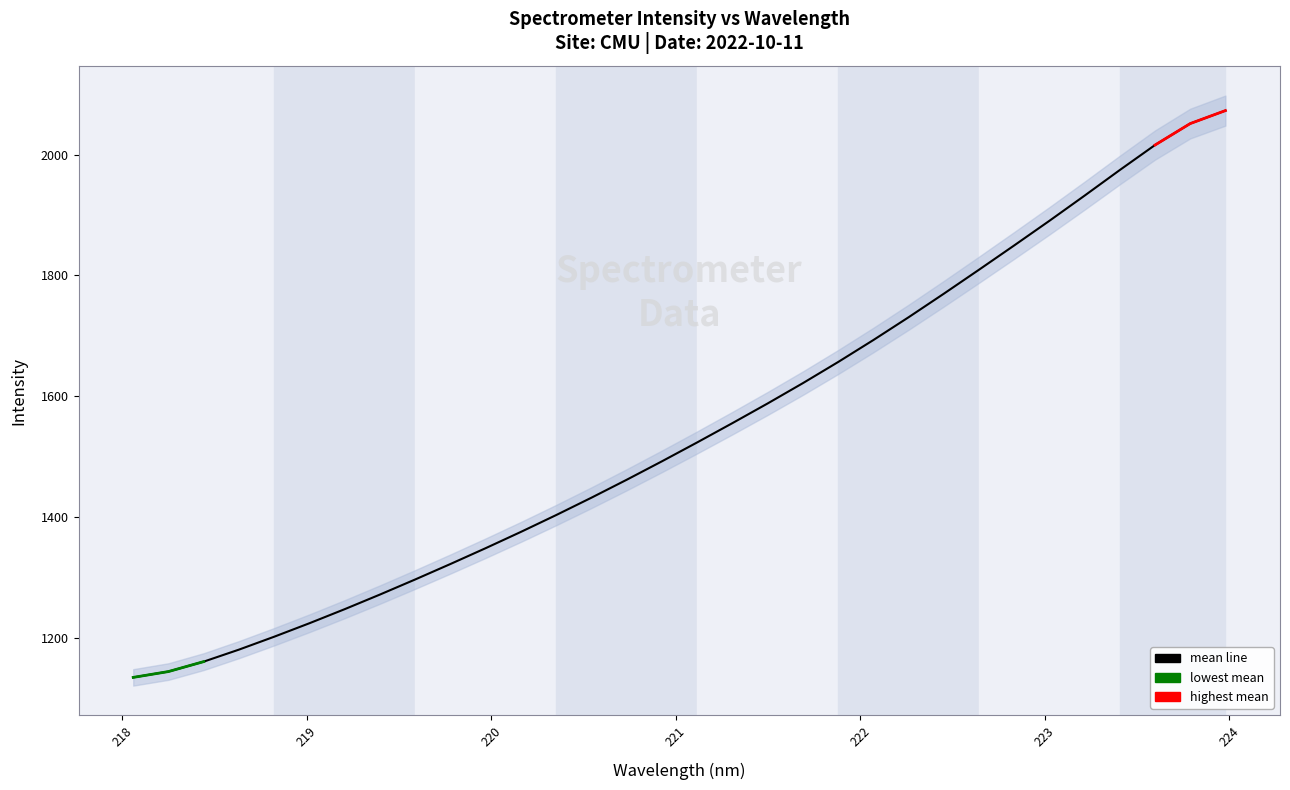

Count the number of values greater than 1523.

16